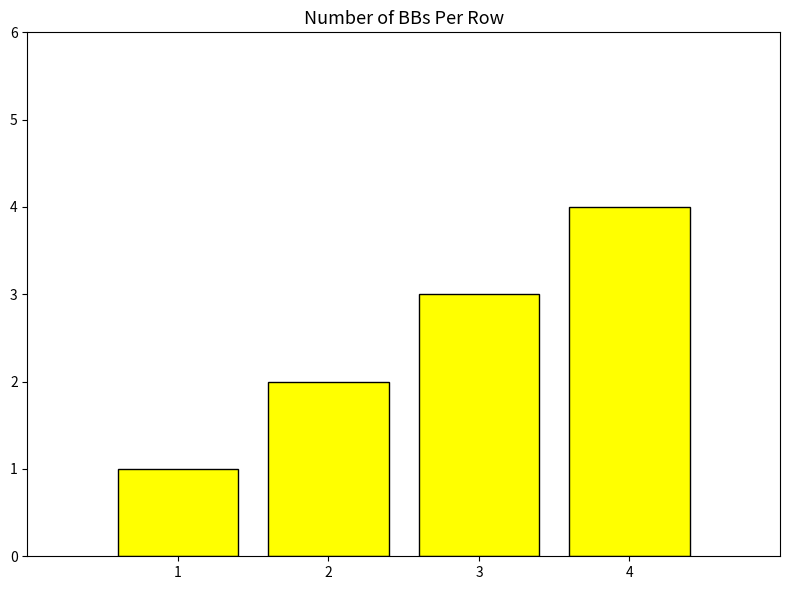

Rank the categories by value from lowest to highest.

1, 2, 3, 4